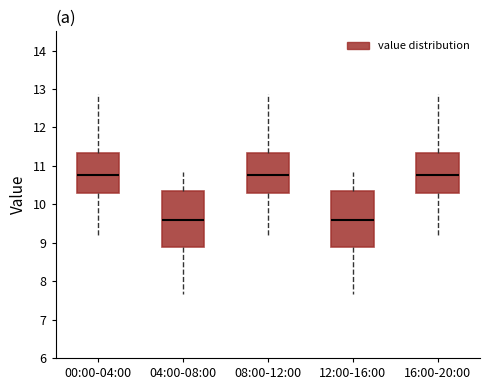

Where is the upper edge of the box for 16:00-20:00 on the y-axis? The values are not printed on the chart, so give them approximately, as read against the axis.

11.3